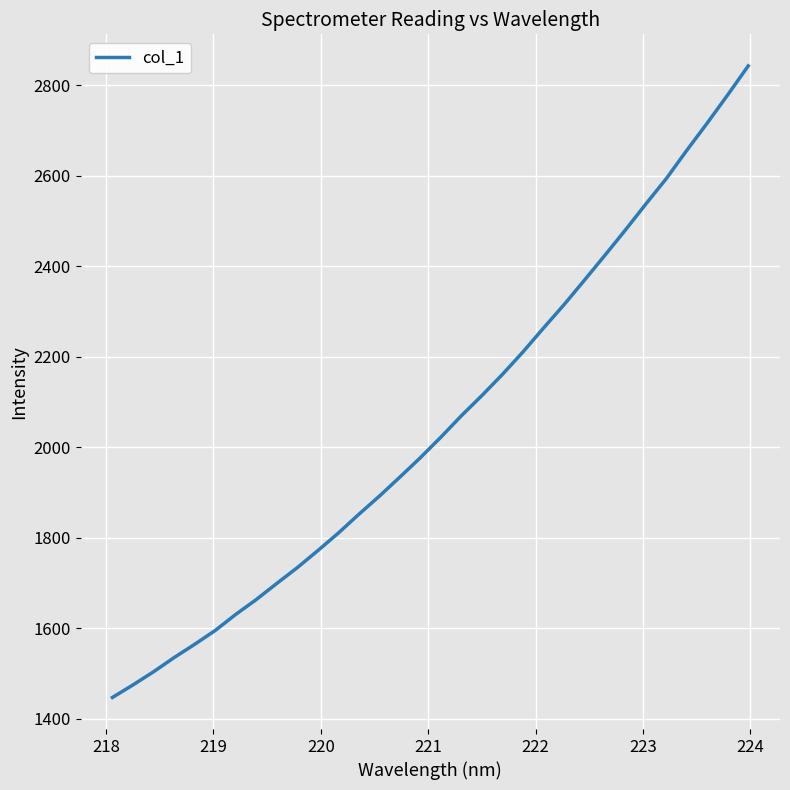

What is the minimum value shown in the chart?

1447.5